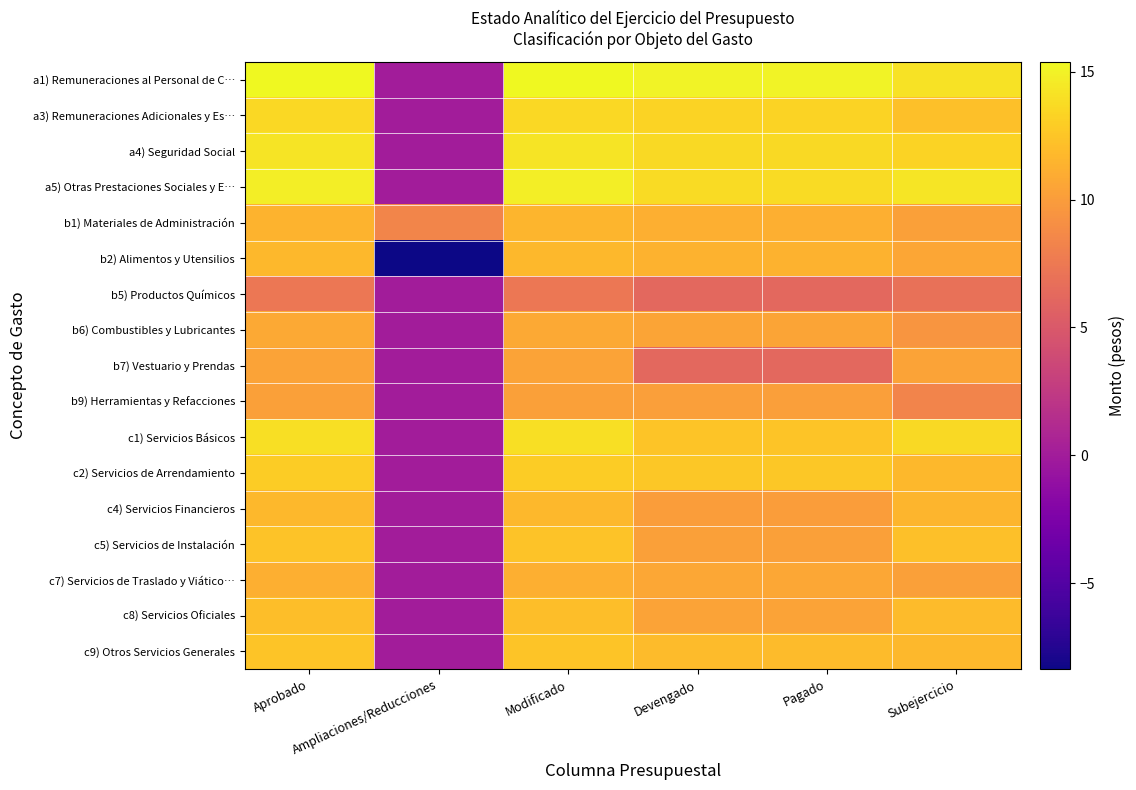

Reading left to right, list all the values displayed in this chart.

a1) Remuneraciones al Personal de C…: Aprobado=15.4	Ampliaciones/Reducciones=0.0	Modificado=15.4	Devengado=15.0	Pagado=15.0	Subejercicio=14.1
a3) Remuneraciones Adicionales y Es…: Aprobado=13.6	Ampliaciones/Reducciones=0.0	Modificado=13.6	Devengado=13.3	Pagado=13.3	Subejercicio=12.2
a4) Seguridad Social: Aprobado=14.2	Ampliaciones/Reducciones=0.0	Modificado=14.2	Devengado=13.6	Pagado=13.6	Subejercicio=13.3
a5) Otras Prestaciones Sociales y E…: Aprobado=14.8	Ampliaciones/Reducciones=0.0	Modificado=14.8	Devengado=13.8	Pagado=13.8	Subejercicio=14.3
b1) Materiales de Administración: Aprobado=11.4	Ampliaciones/Reducciones=8.4	Modificado=11.5	Devengado=11.2	Pagado=11.2	Subejercicio=10.2
b2) Alimentos y Utensilios: Aprobado=11.8	Ampliaciones/Reducciones=-8.4	Modificado=11.7	Devengado=11.3	Pagado=11.3	Subejercicio=10.6
b5) Productos Químicos: Aprobado=7.3	Ampliaciones/Reducciones=0.0	Modificado=7.3	Devengado=6.3	Pagado=6.3	Subejercicio=6.9
b6) Combustibles y Lubricantes: Aprobado=10.8	Ampliaciones/Reducciones=0.0	Modificado=10.8	Devengado=10.5	Pagado=10.5	Subejercicio=9.5
b7) Vestuario y Prendas: Aprobado=10.4	Ampliaciones/Reducciones=0.0	Modificado=10.4	Devengado=6.3	Pagado=6.3	Subejercicio=10.4
b9) Herramientas y Refacciones: Aprobado=10.3	Ampliaciones/Reducciones=0.0	Modificado=10.3	Devengado=10.1	Pagado=10.1	Subejercicio=8.3
c1) Servicios Básicos: Aprobado=14.0	Ampliaciones/Reducciones=0.0	Modificado=14.0	Devengado=12.5	Pagado=12.5	Subejercicio=13.7
c2) Servicios de Arrendamiento: Aprobado=12.9	Ampliaciones/Reducciones=0.0	Modificado=12.9	Devengado=12.6	Pagado=12.6	Subejercicio=11.7
c4) Servicios Financieros: Aprobado=11.7	Ampliaciones/Reducciones=0.0	Modificado=11.7	Devengado=10.1	Pagado=10.1	Subejercicio=11.5
c5) Servicios de Instalación: Aprobado=12.3	Ampliaciones/Reducciones=0.0	Modificado=12.3	Devengado=10.2	Pagado=10.2	Subejercicio=12.2
c7) Servicios de Traslado y Viático…: Aprobado=11.1	Ampliaciones/Reducciones=0.0	Modificado=11.1	Devengado=10.7	Pagado=10.7	Subejercicio=10.2
c8) Servicios Oficiales: Aprobado=12.1	Ampliaciones/Reducciones=0.0	Modificado=12.1	Devengado=10.4	Pagado=10.4	Subejercicio=11.9
c9) Otros Servicios Generales: Aprobado=12.5	Ampliaciones/Reducciones=0.0	Modificado=12.5	Devengado=11.9	Pagado=11.9	Subejercicio=11.7